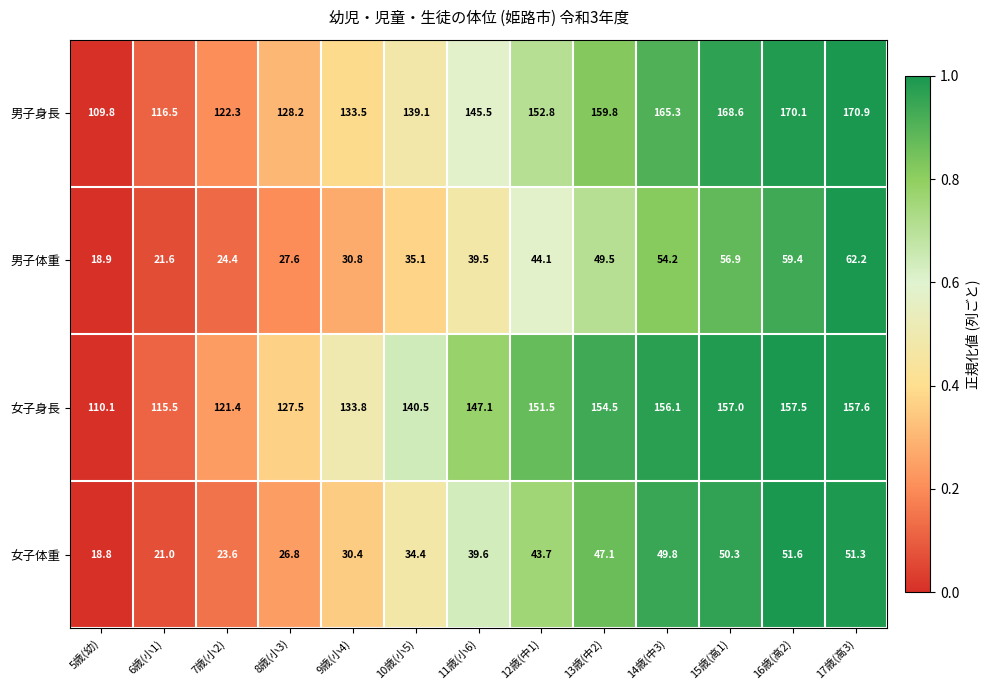

At which label does 女子体重 reach its peak?

16歳(高2)